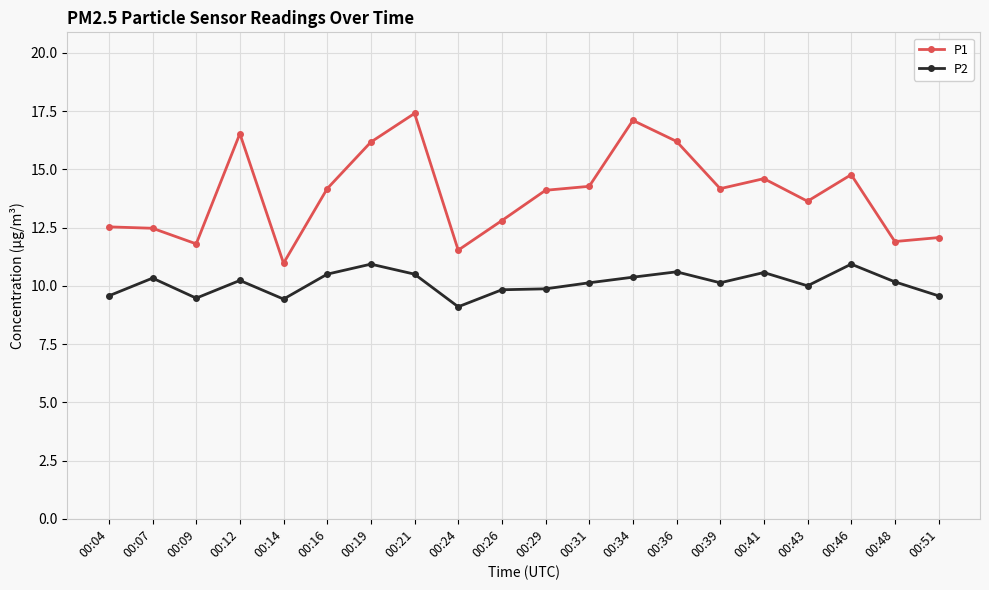

The value of P1 at 00:46 is 21.2. True or false?

False